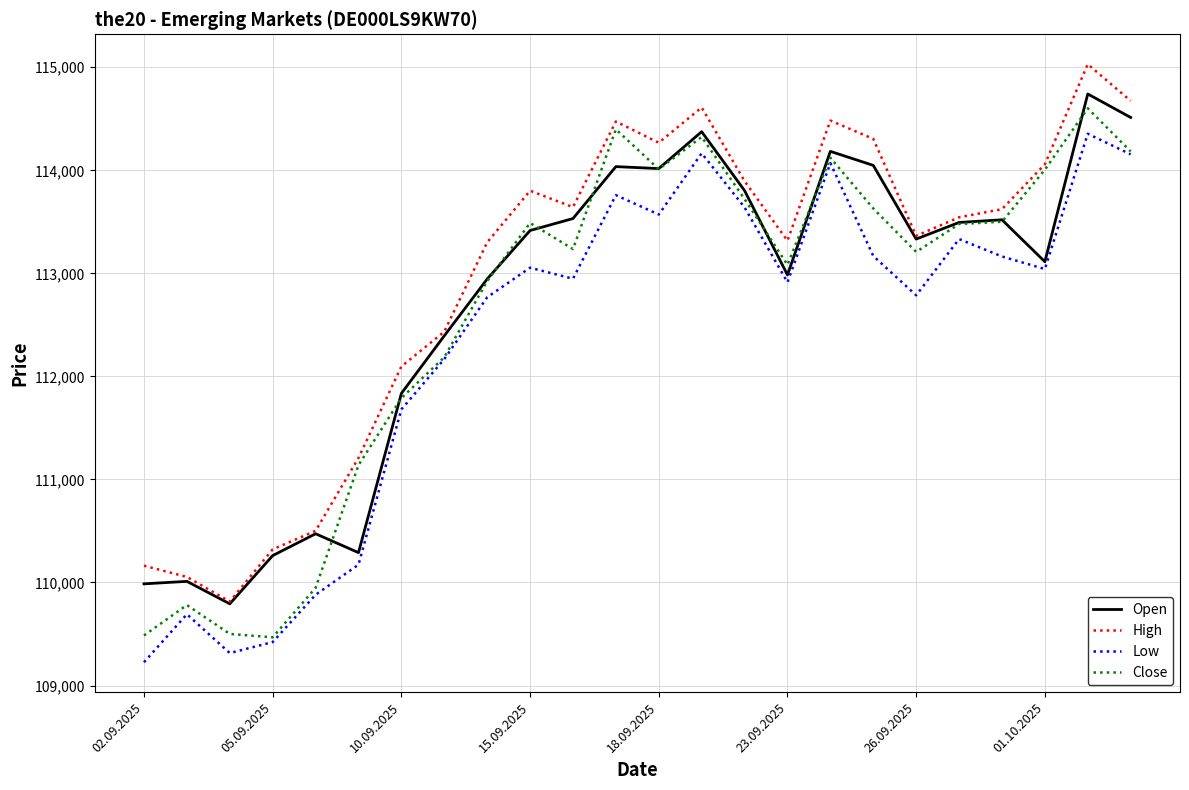

What is the average value of the Low series?

112352